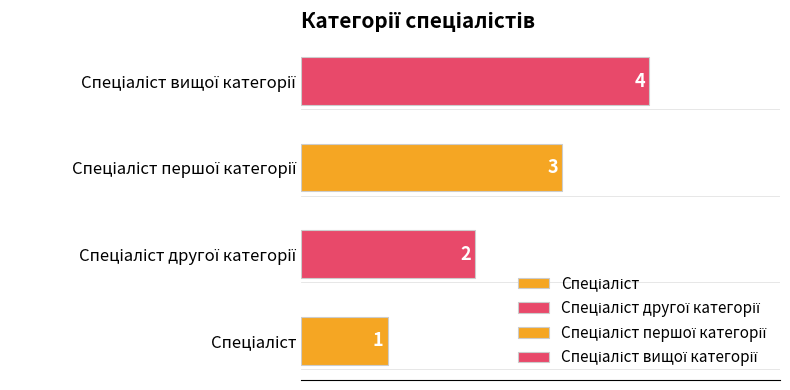

How many distinct data groups are displayed?

1